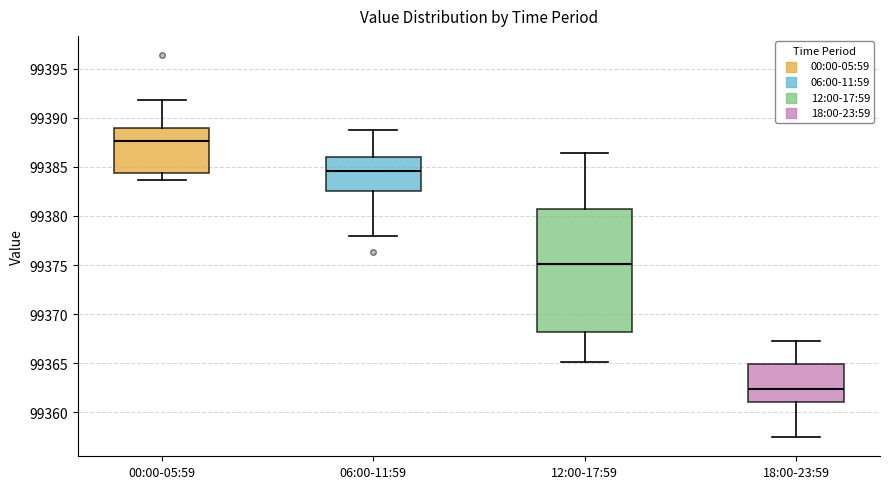

Where does the median line of the box for 18:00-23:59 sit on the y-axis? The values are not printed on the chart, so give them approximately, as read against the axis.

99362.5